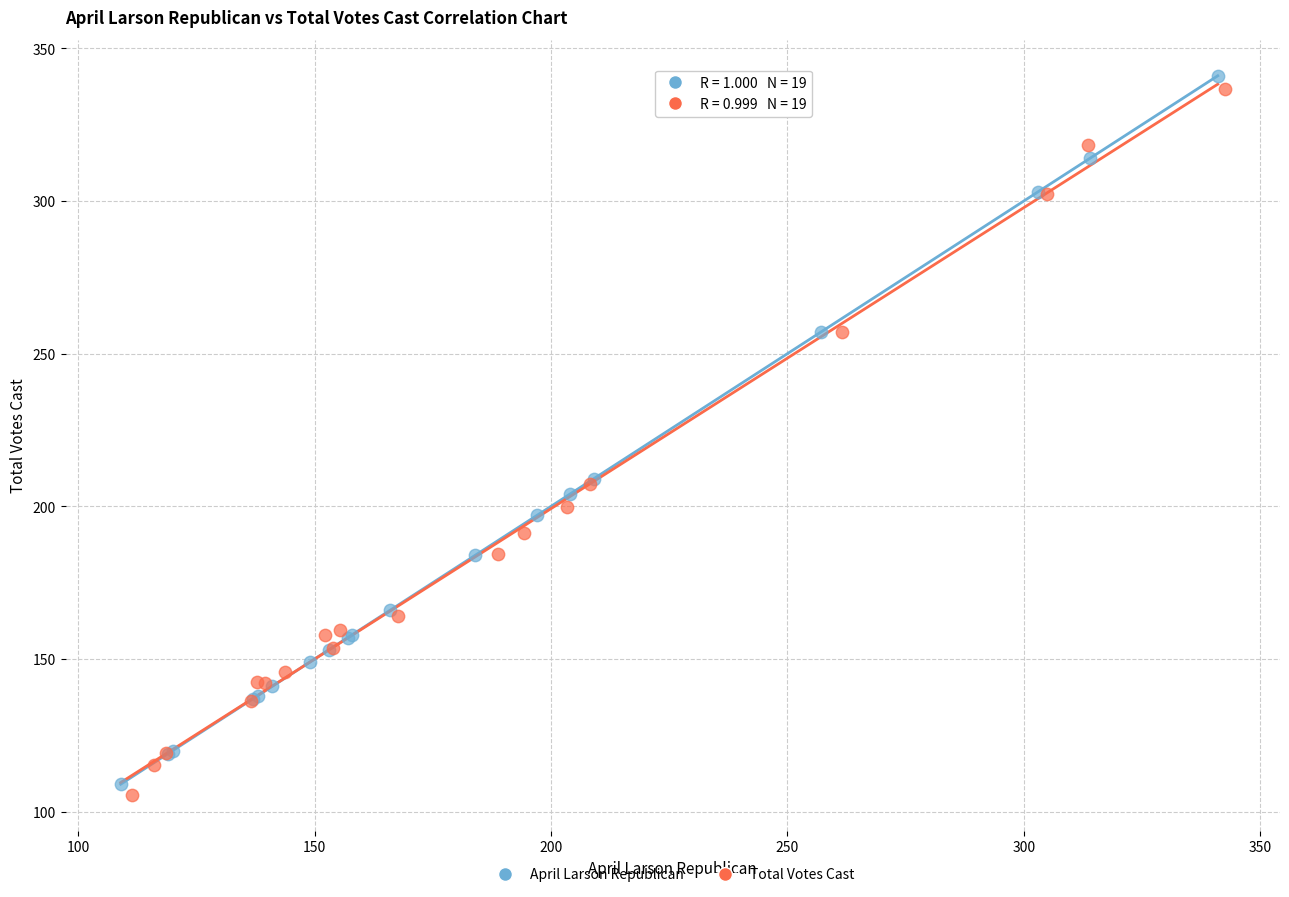

Which series has the widest spread of Y values?

April Larson Republican